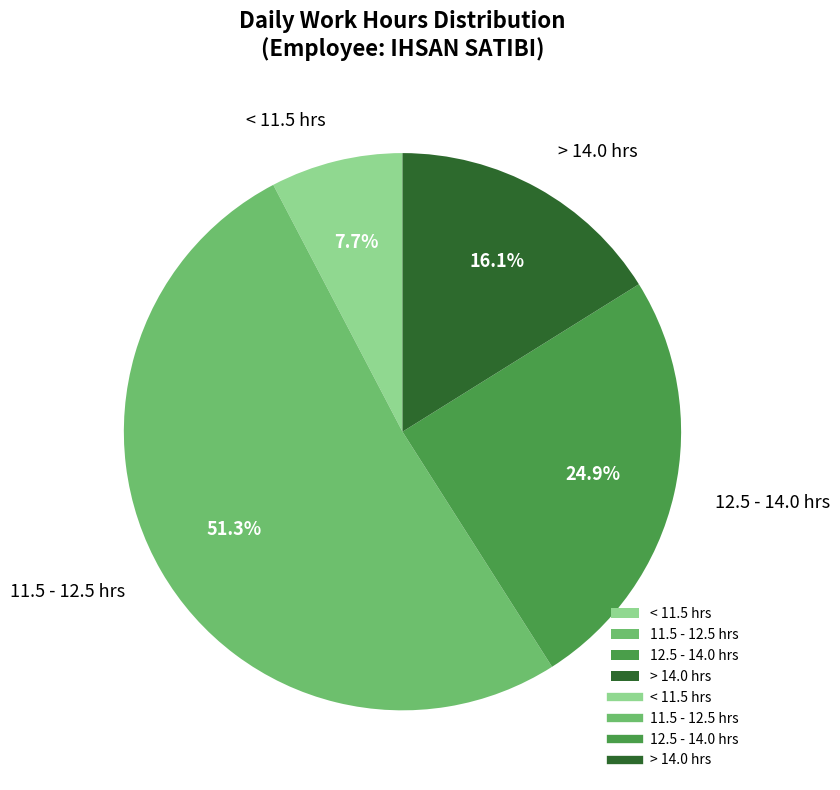

Do 11.5 - 12.5 hrs and > 14.0 hrs together represent more than half of the pie?

Yes